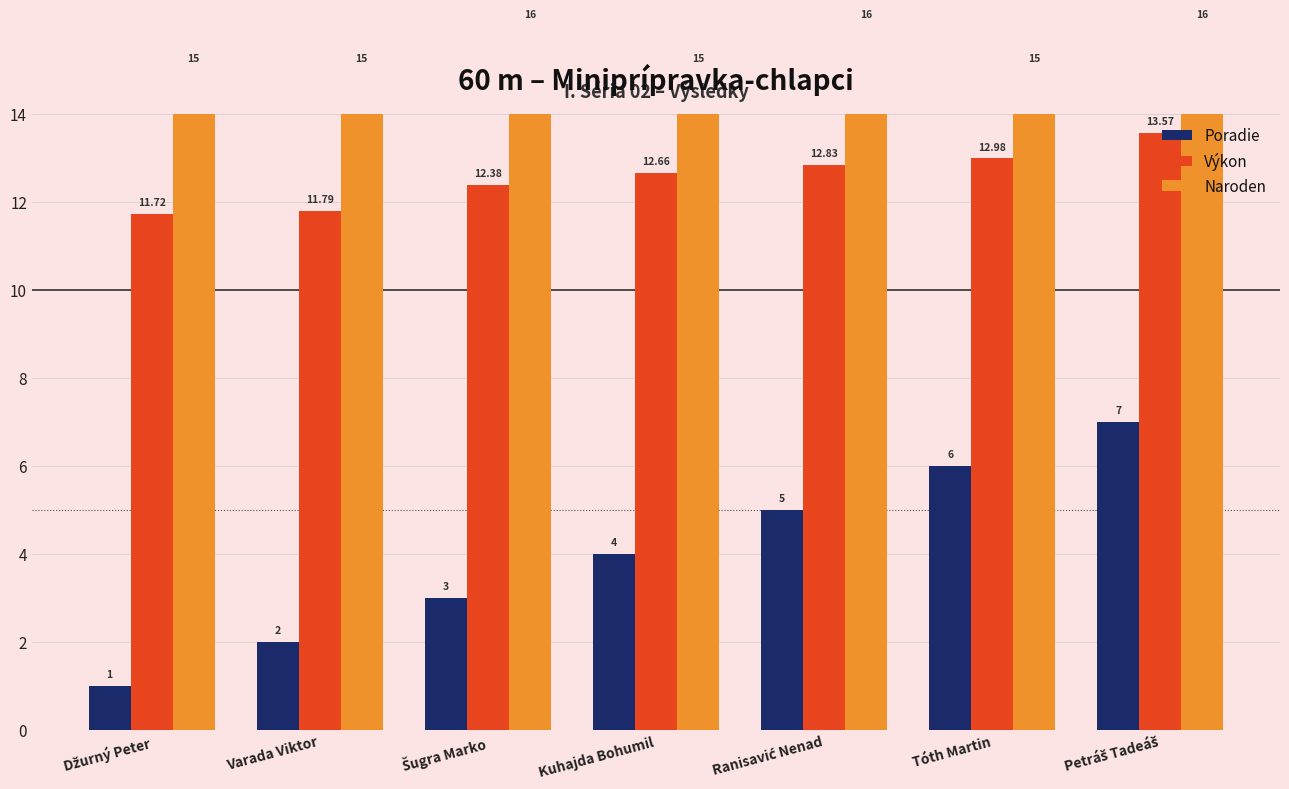

How many data points in Výkon are less than 12?

2